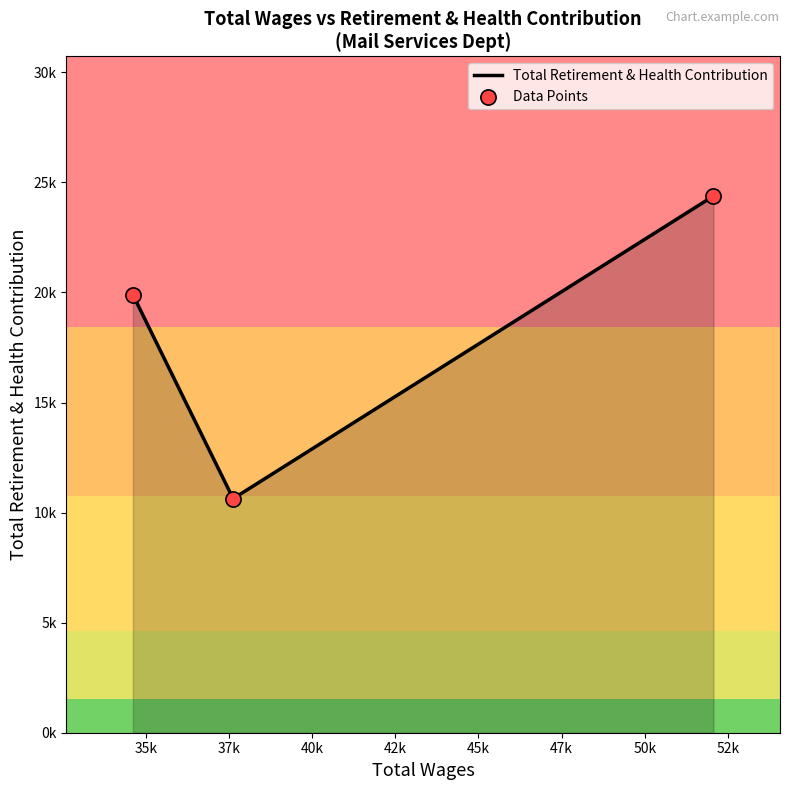

What is the ratio of the value at 34609.0 to the value at 52067.0?

0.8